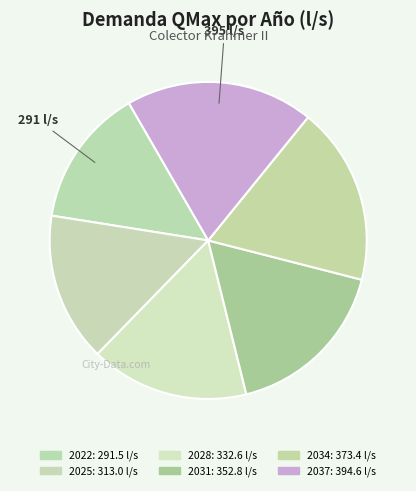

Combined, do 2028 and 2034 account for over 50%?

No